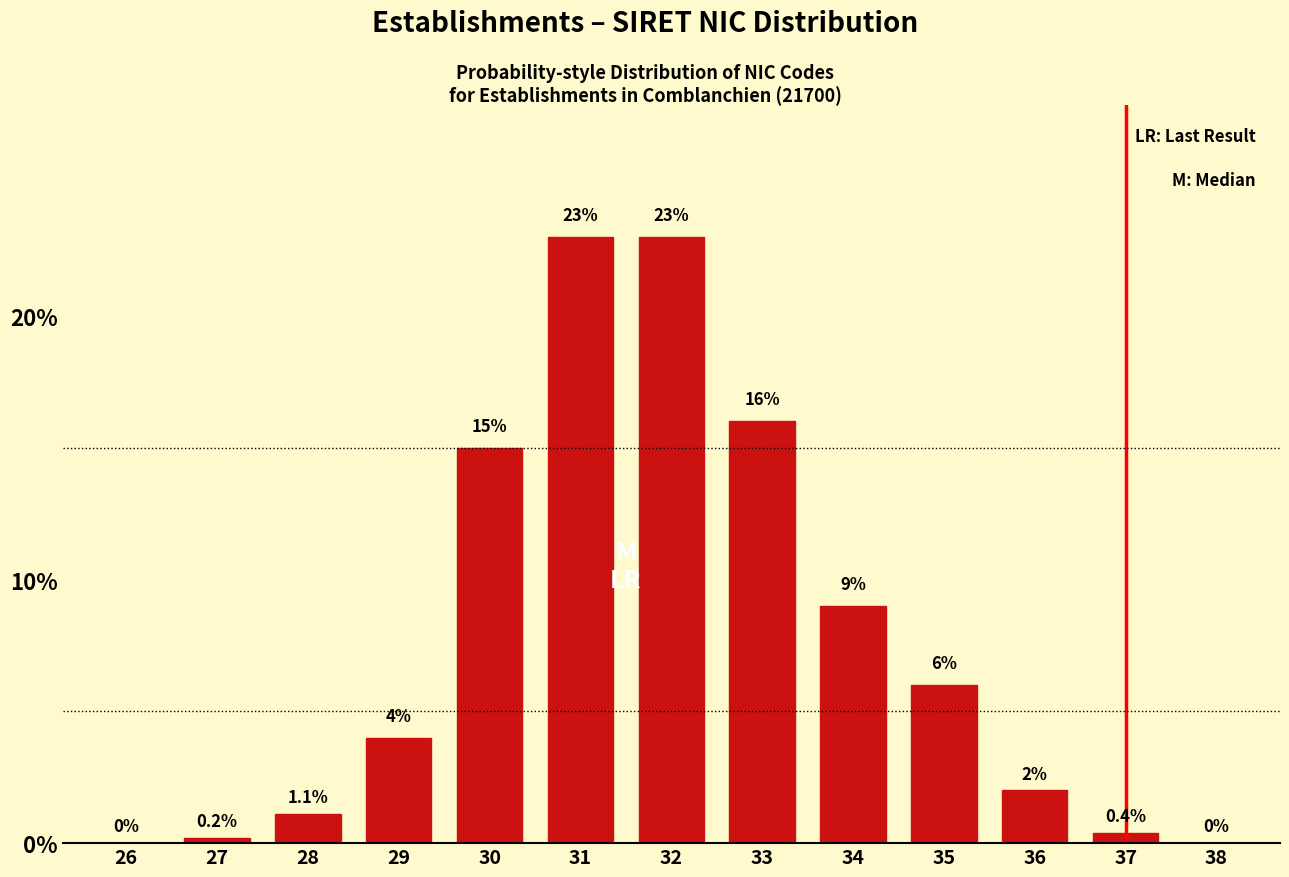

Reading left to right, list all the values displayed in this chart.

26=0.0	27=0.2	28=1.1	29=4.0	30=15.0	31=23.0	32=23.0	33=16.0	34=9.0	35=6.0	36=2.0	37=0.4	38=0.0